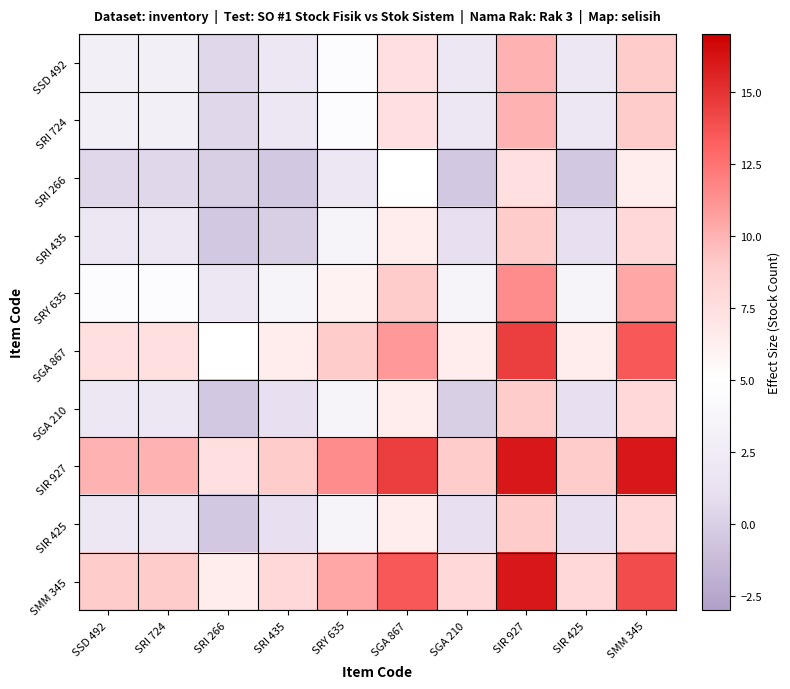

Which series has the largest total across all categories?

SIR 927